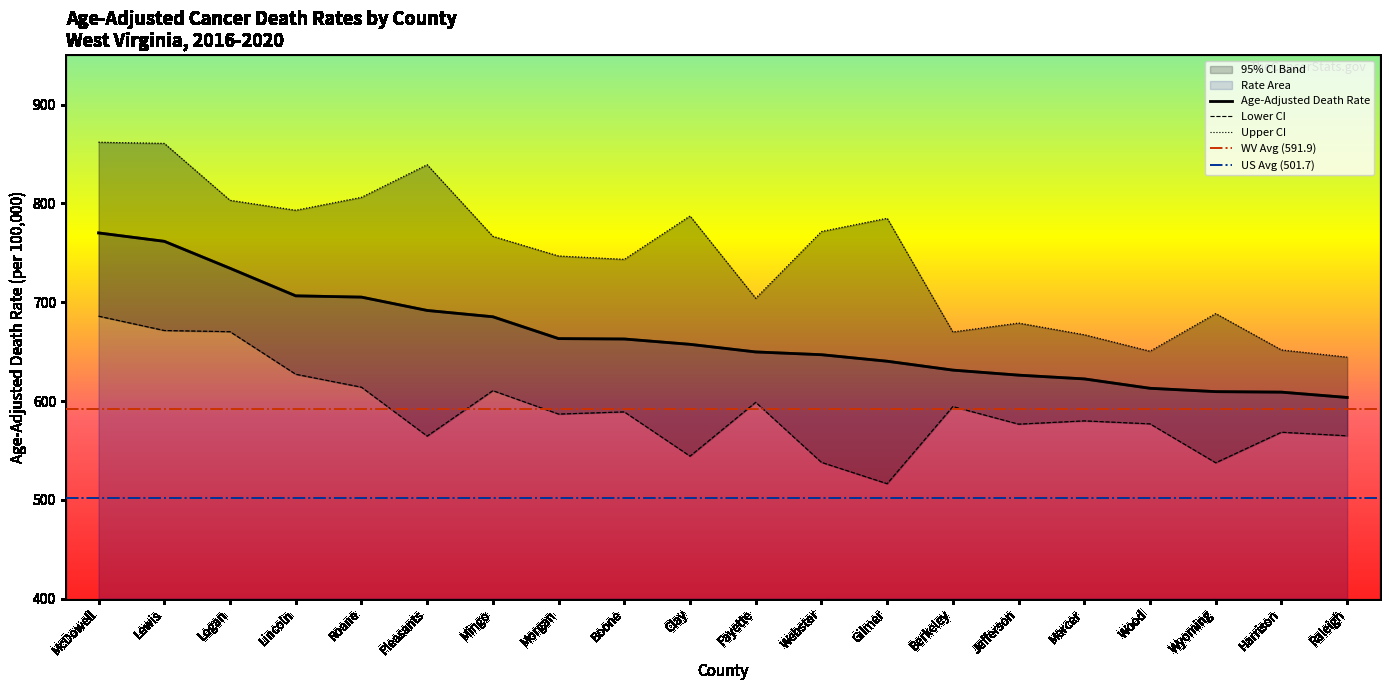

Does the chart display data point markers on the line(s)?

No